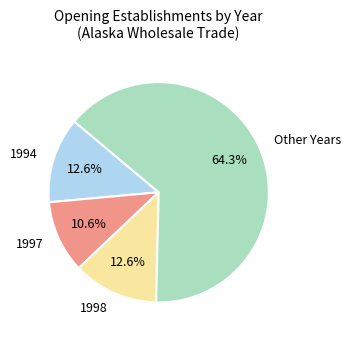

Is the sum of 1994 and Other Years greater than half?

Yes